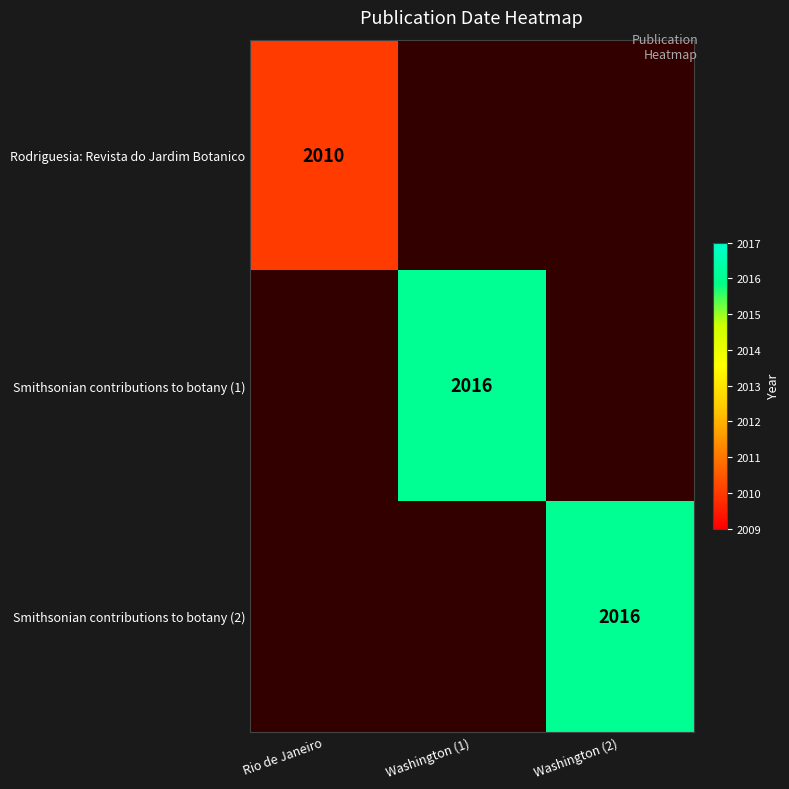

The Smithsonian contributions to botany (2) series shows 2016 at Washington (2). True or false?

True